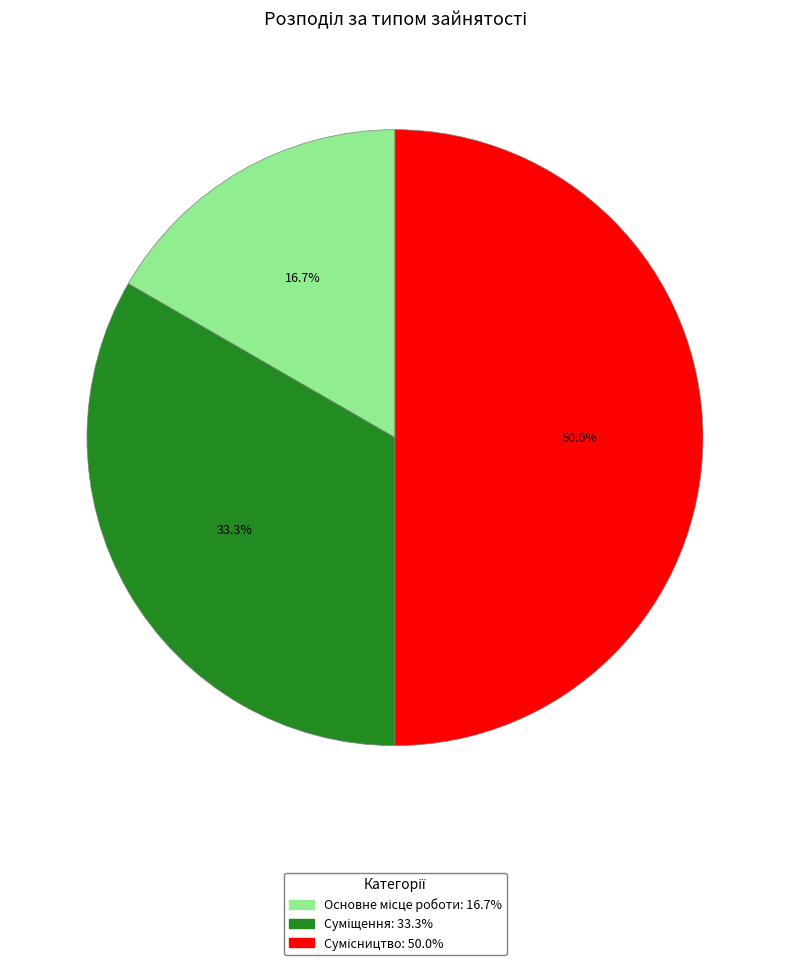

What is the smallest slice in the pie chart?

Основне місце роботи